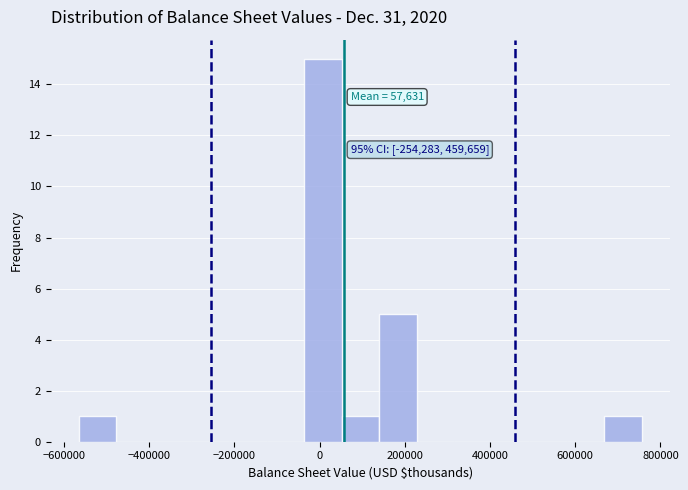

Which range on the x-axis has the tallest bar?

-40000 to 60000